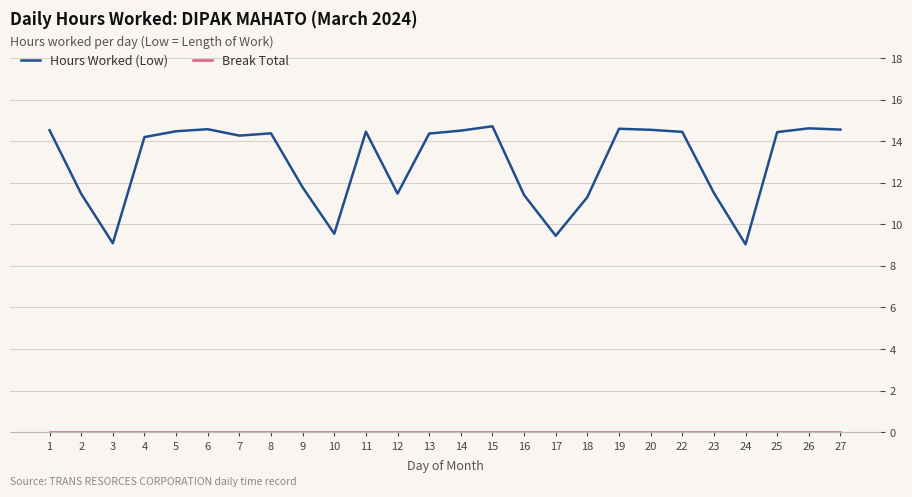

Which series has the largest total across all categories?

Hours Worked (Low)